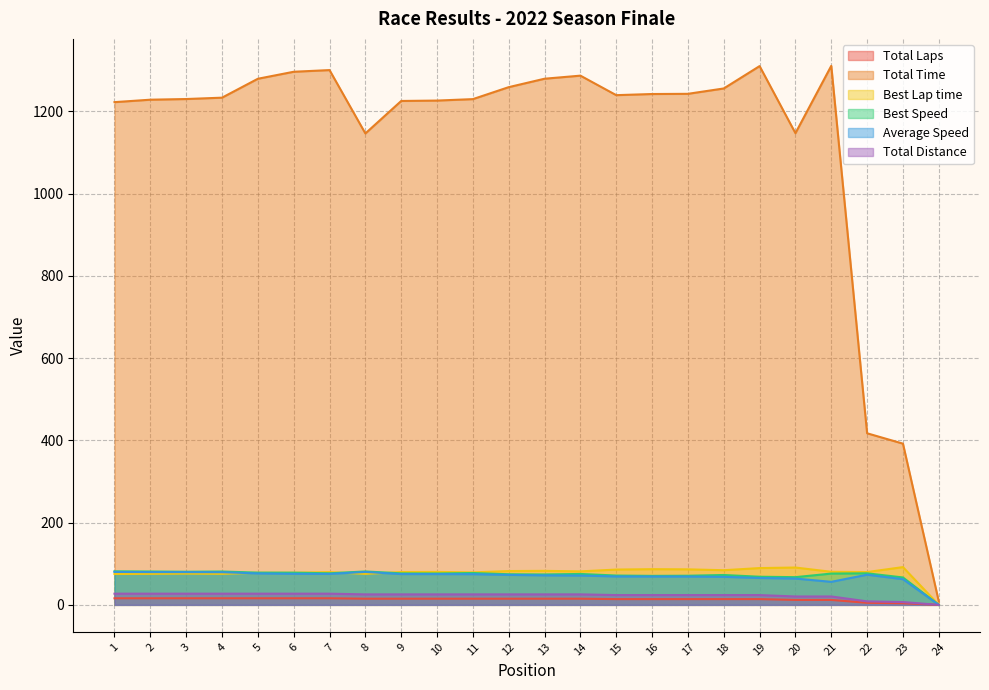

What is the value of the Average Speed point at the 16th from the left?

69.0